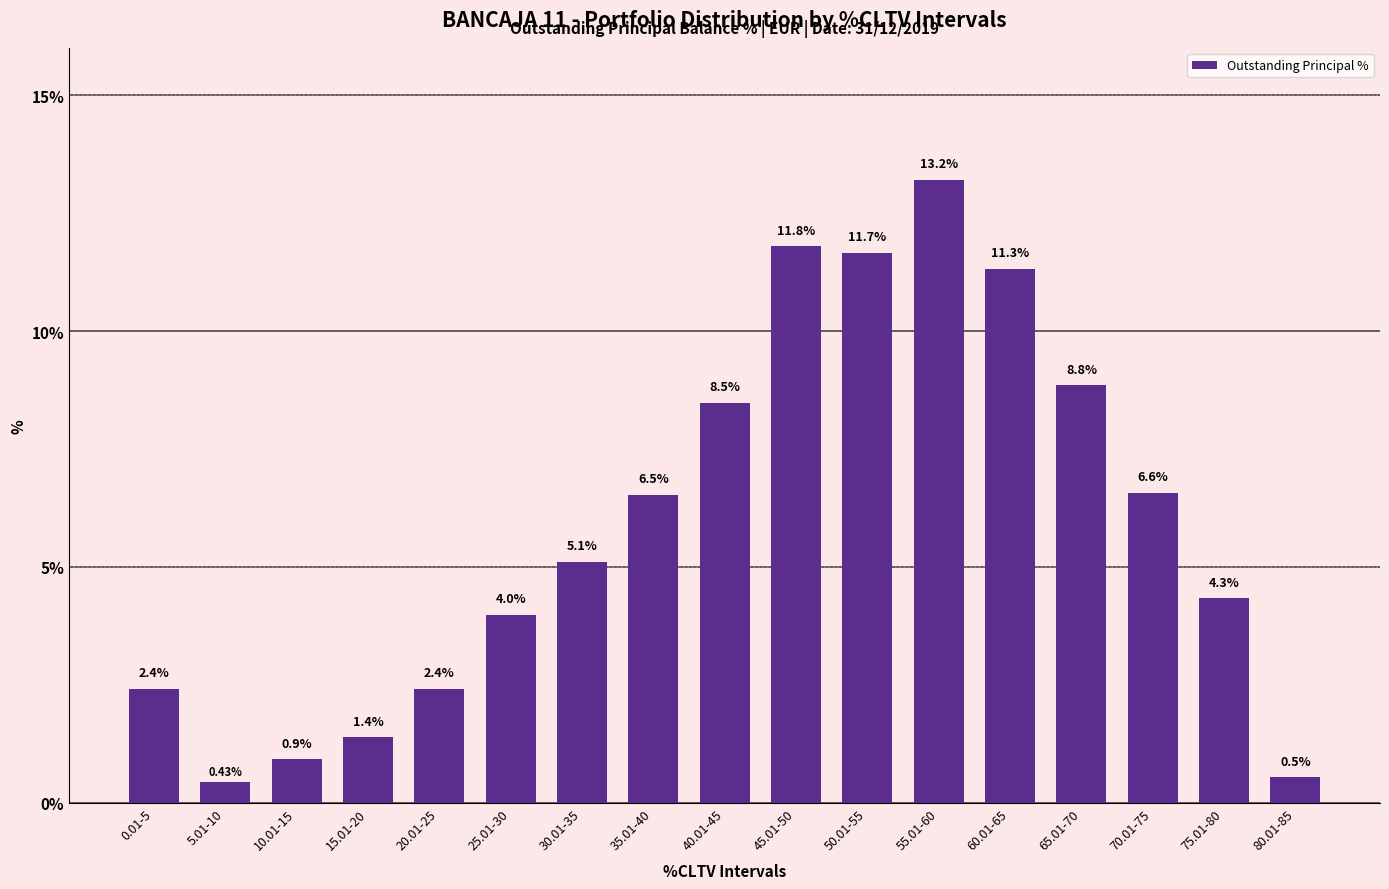

Which category has the highest value across all series?

55.01-60